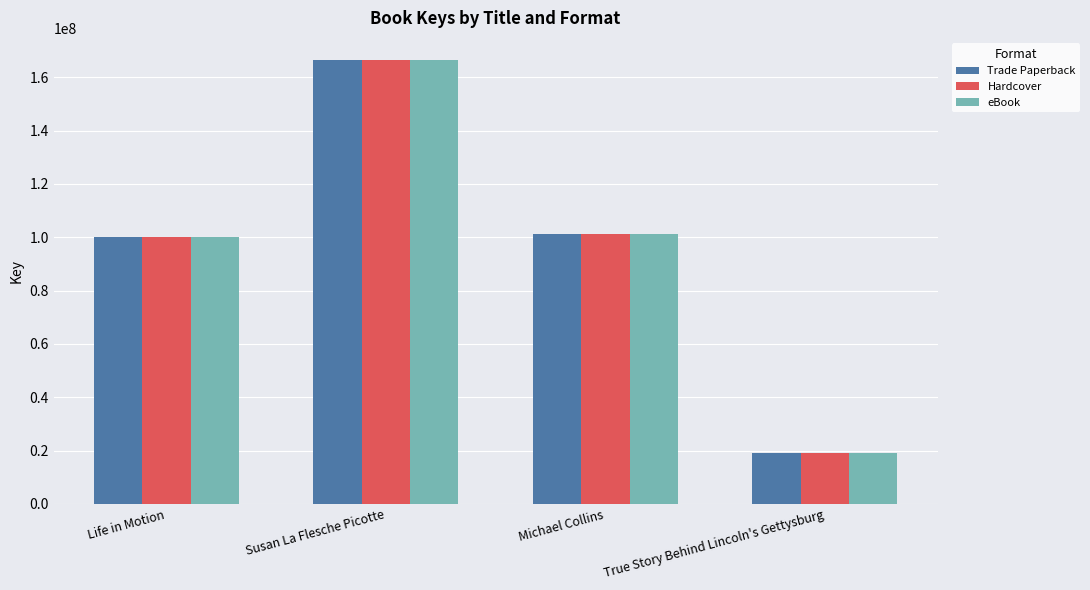

Is the value of Trade Paperback at Susan La Flesche Picotte greater than the value of eBook at True Story Behind Lincoln's Gettysburg?

Yes